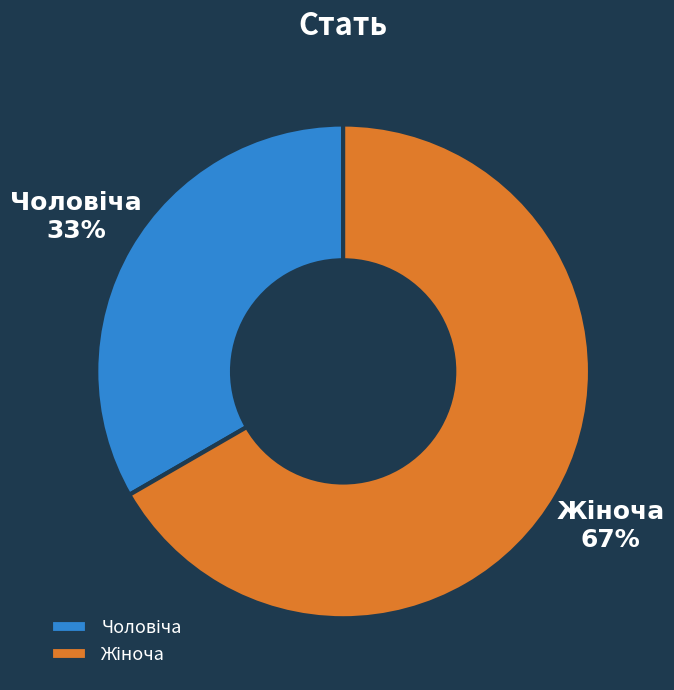

To the nearest percent, what is the average slice percentage?

50%